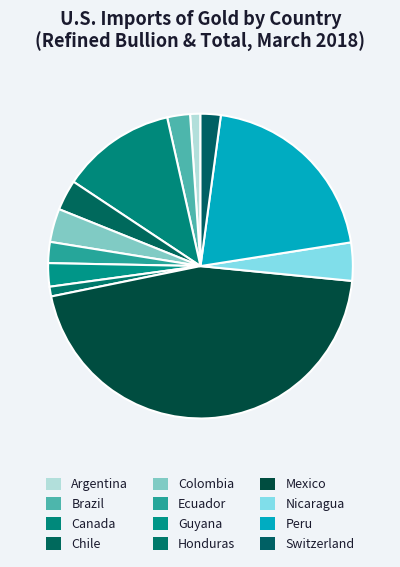

Count the number of slices in the pie.

12